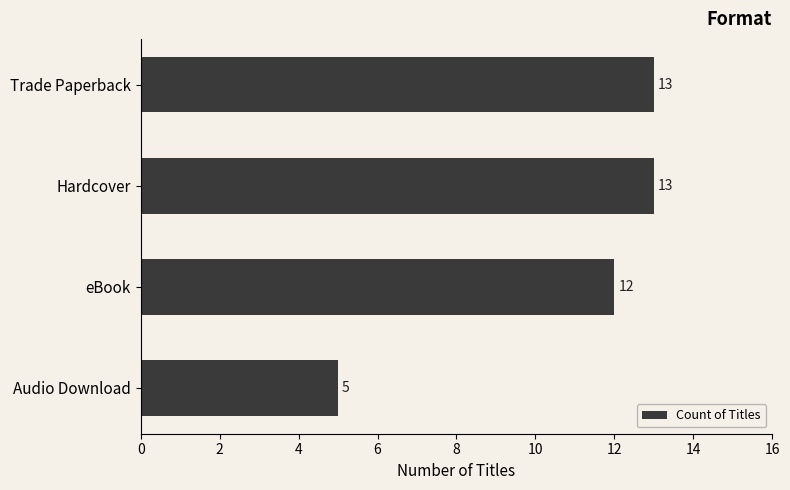

Count the number of data series in this chart.

1